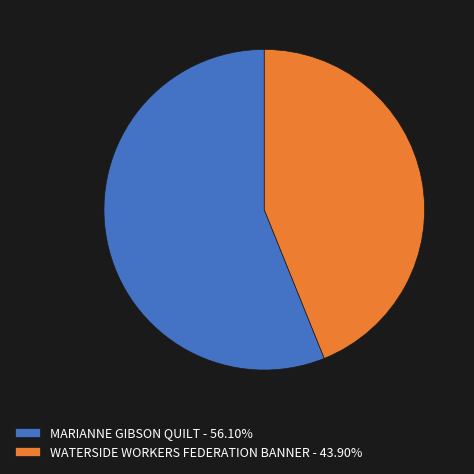

Is there any slice that represents more than half of the pie?

Yes